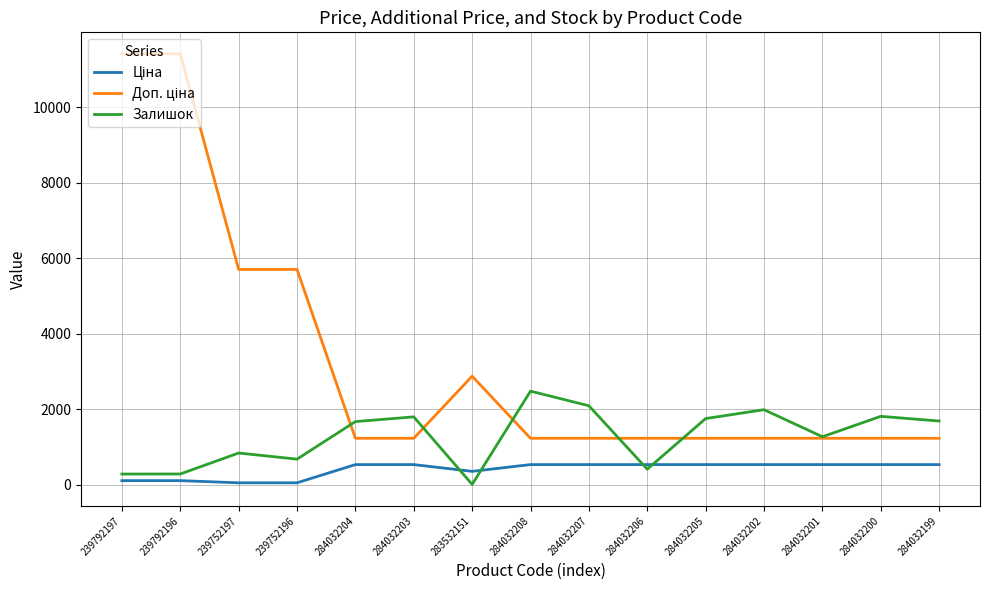

What is the difference between the highest and lowest values at 284032202?

1453.0